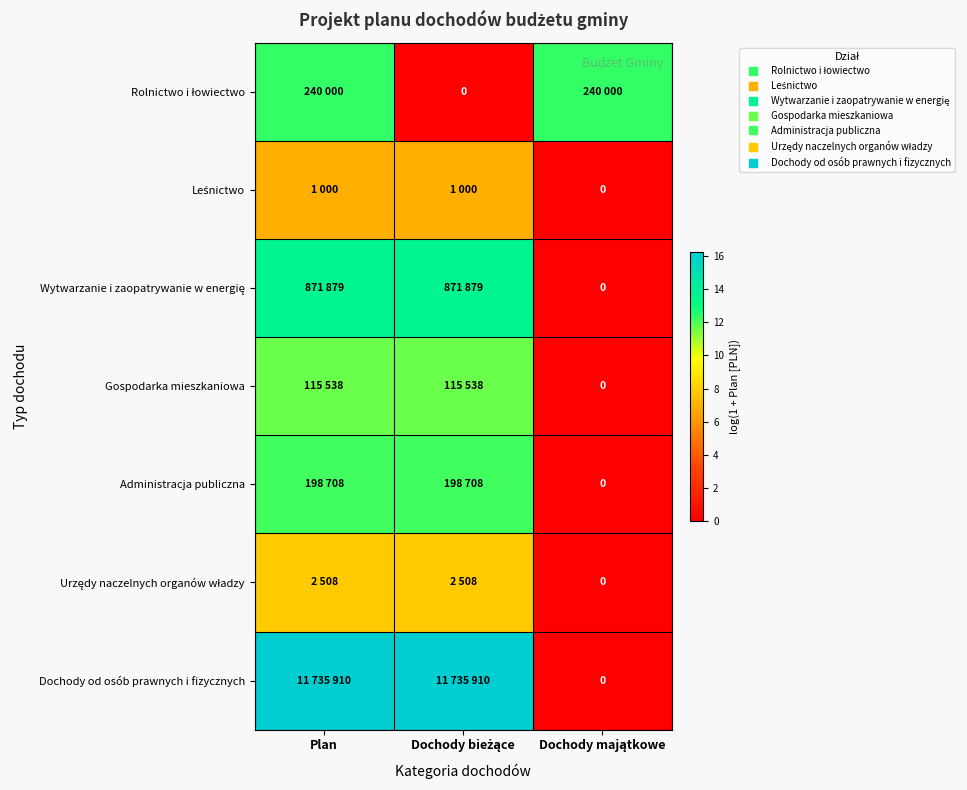

At which label does Administracja publiczna reach its minimum?

Dochody majątkowe